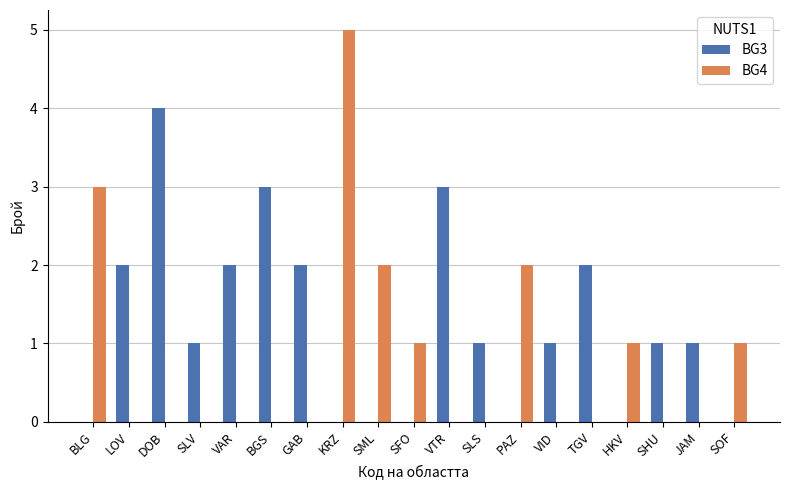

What is the maximum value for BG3?

4